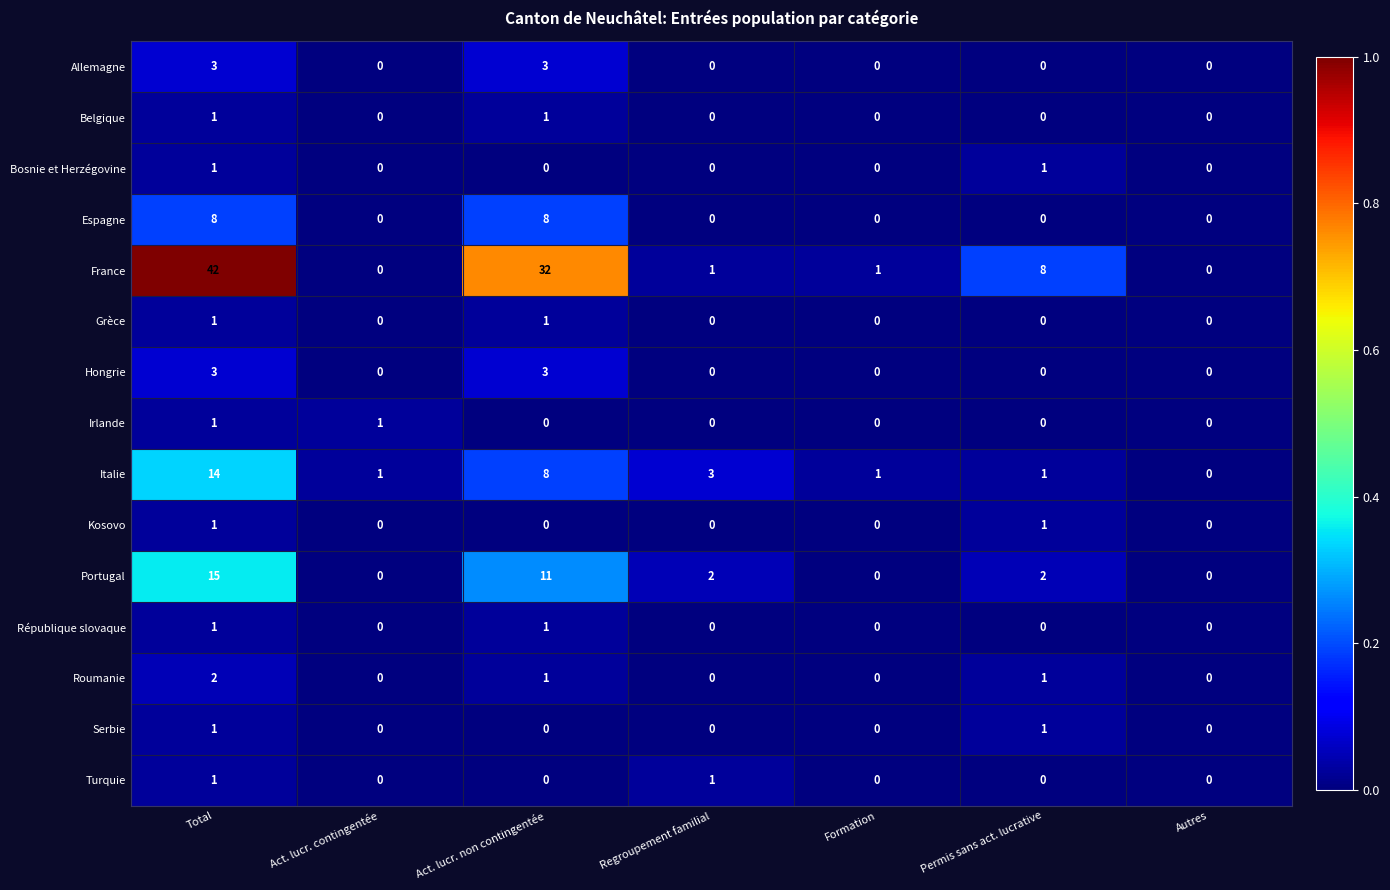

The Bosnie et Herzégovine series shows 0 at Formation. True or false?

True